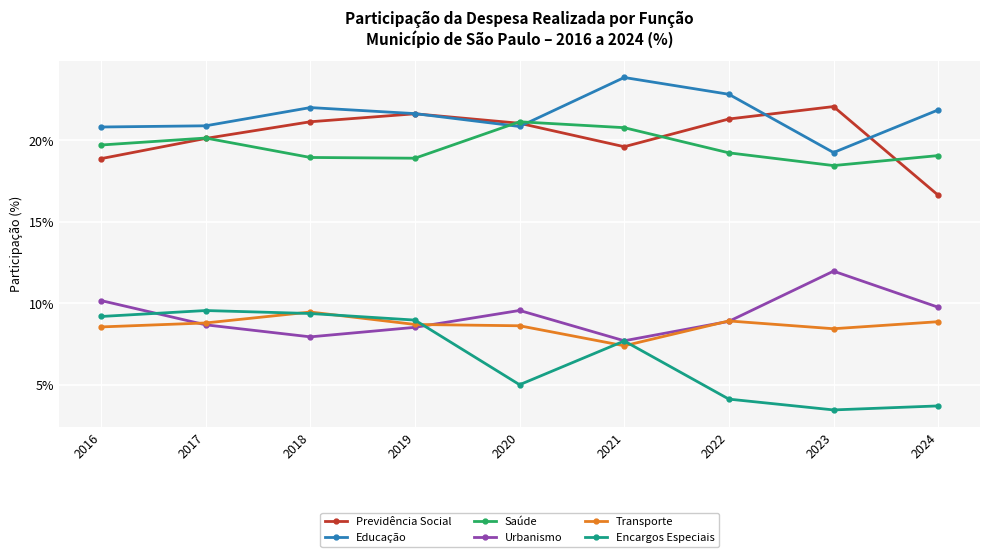

Which series has the largest total across all categories?

Educação